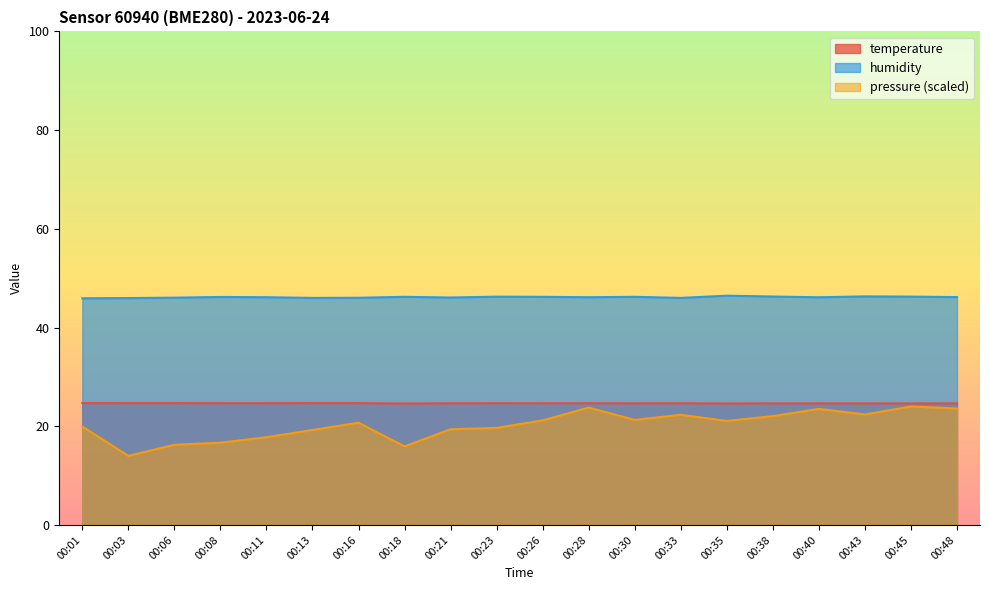

List the series in order of their peak value, highest first.

humidity, temperature, pressure_norm